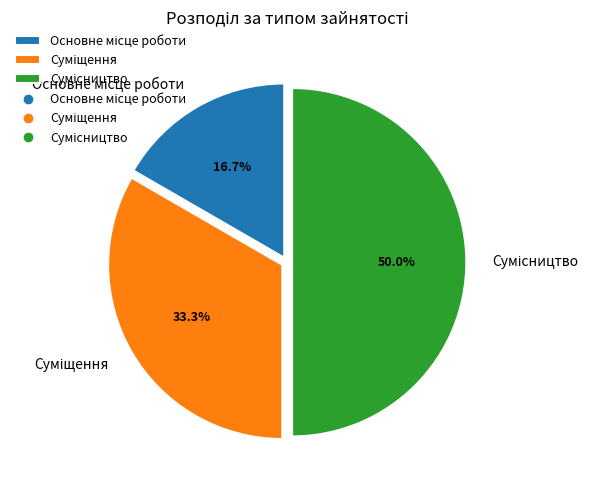

The Сумісництво slice represents 44% of the pie. True or false?

False